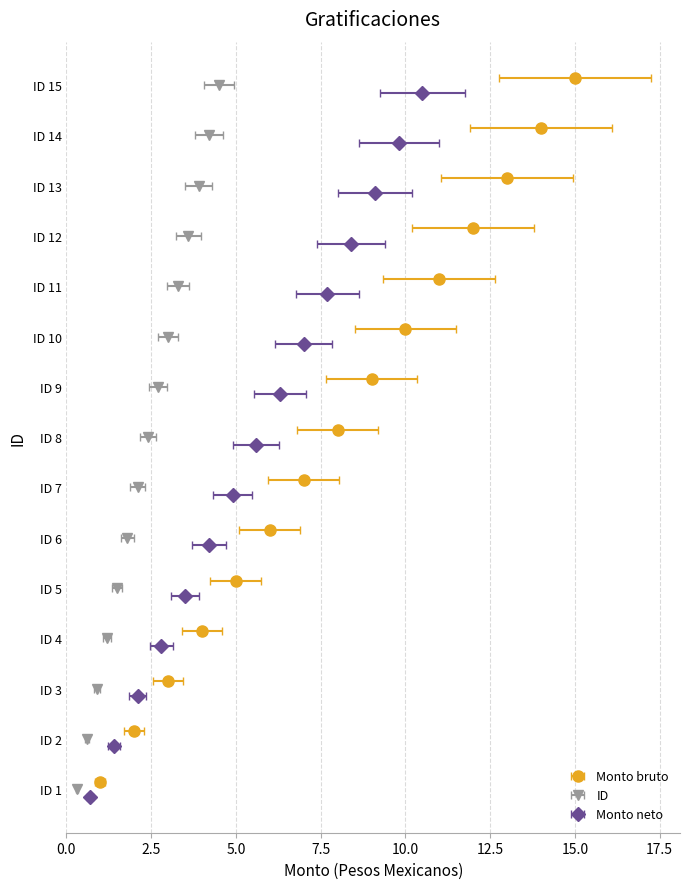

Which label corresponds to the smallest value in the chart?

ID 1